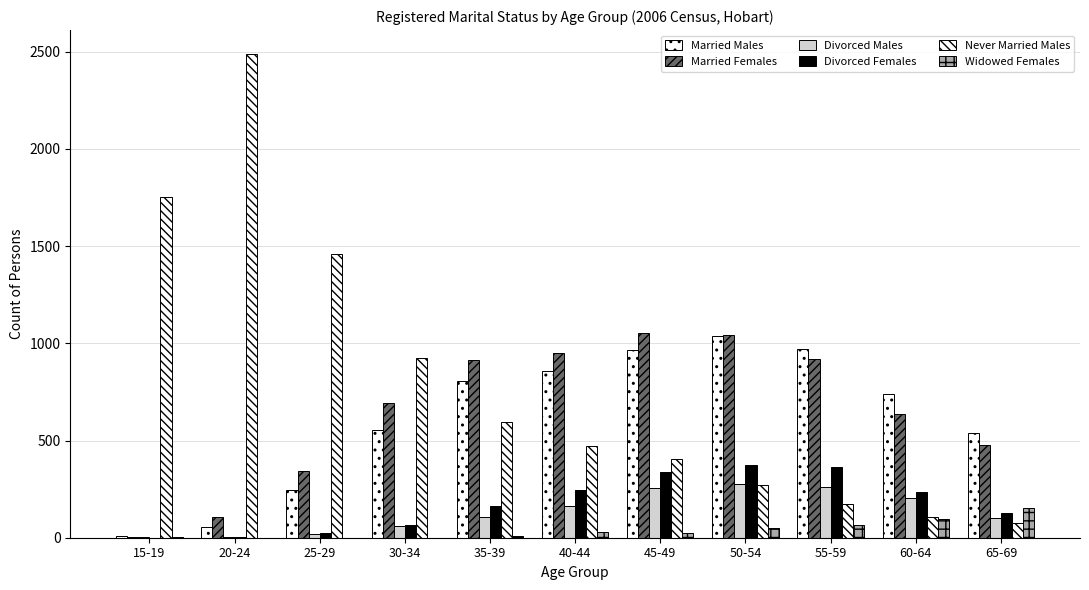

What is the maximum value shown in the chart?

2487